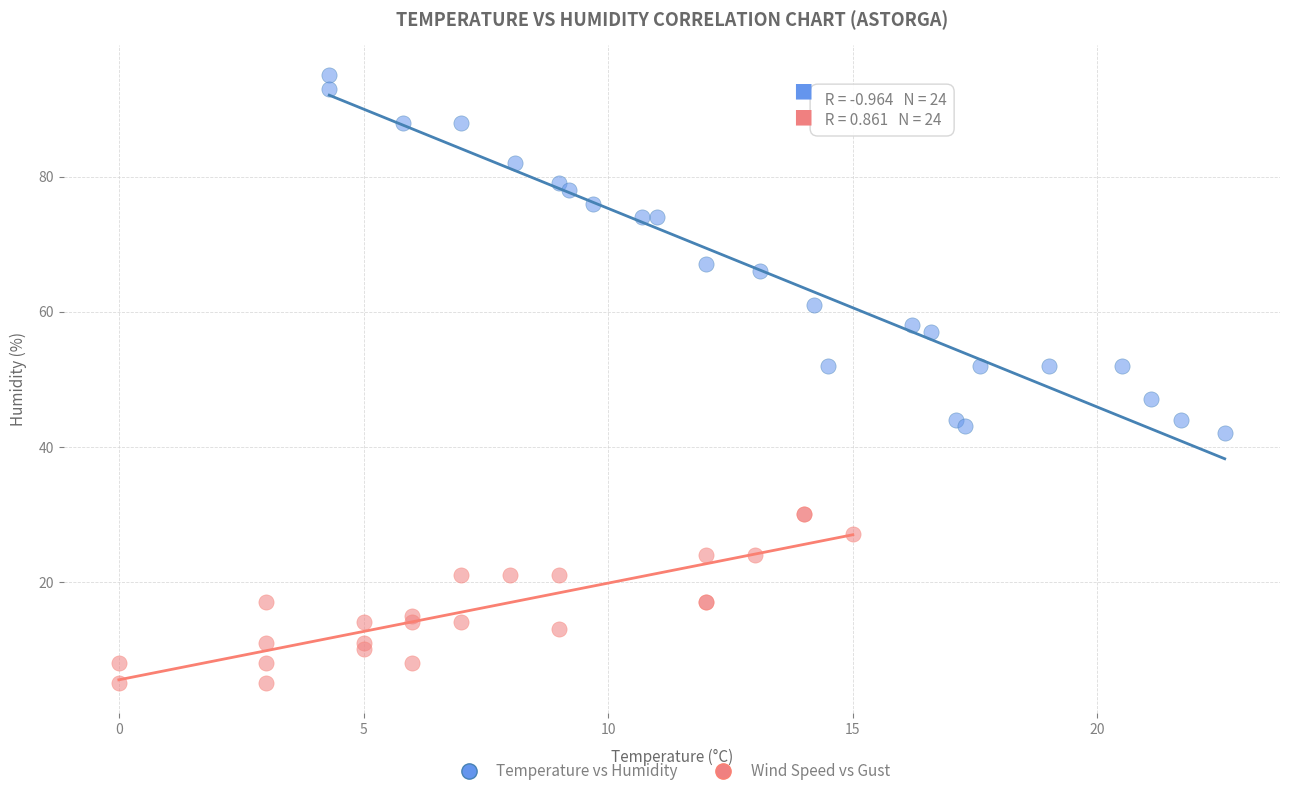

Which series contains the lowest Y value?

Wind Speed vs Gust